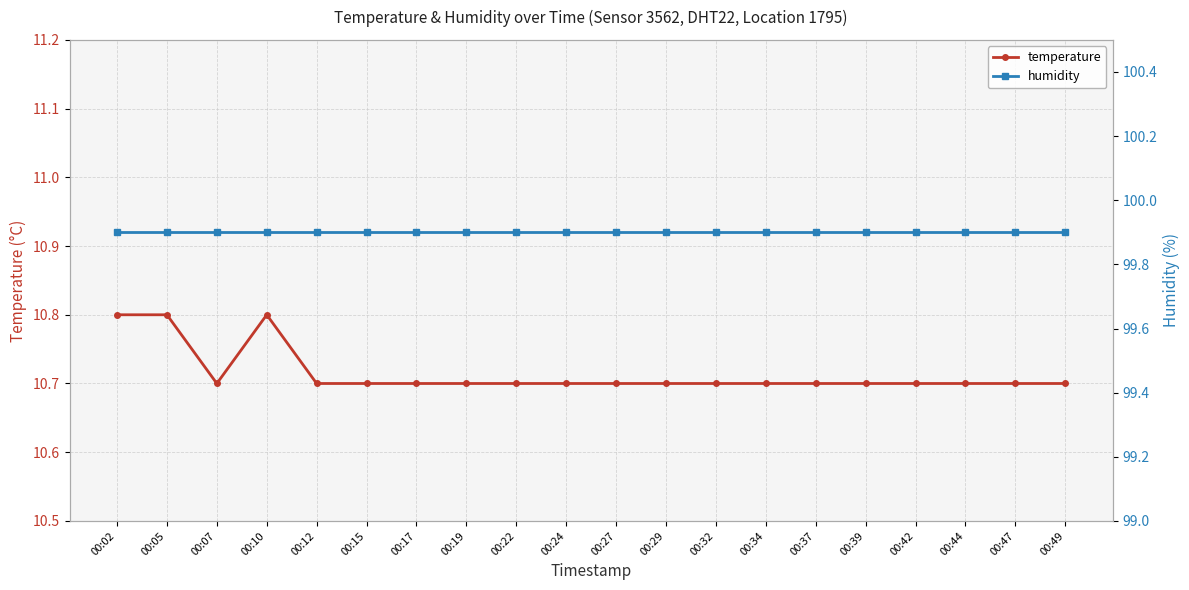

At 00:34, list the series in order from largest to smallest.

humidity, temperature